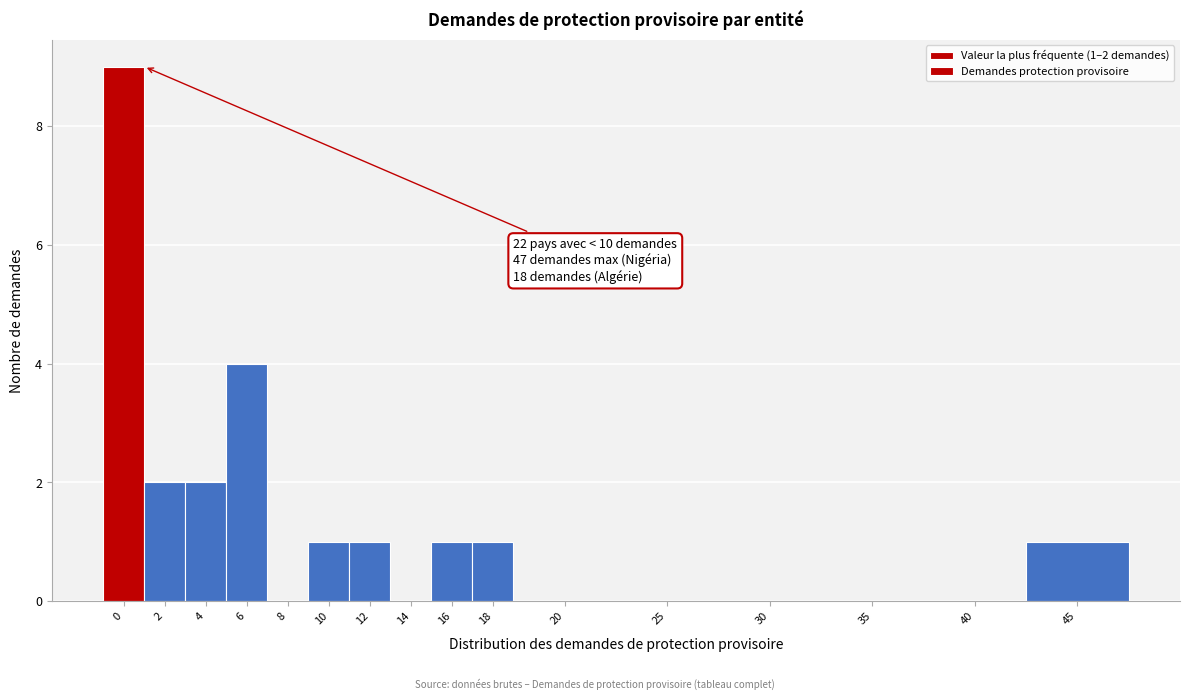

Reading left to right, extract all data points from this chart.

0=9	2=2	4=2	6=4	8=0	10=1	12=1	14=0	16=1	18=1	20=0	25=0	30=0	35=0	40=0	45=1